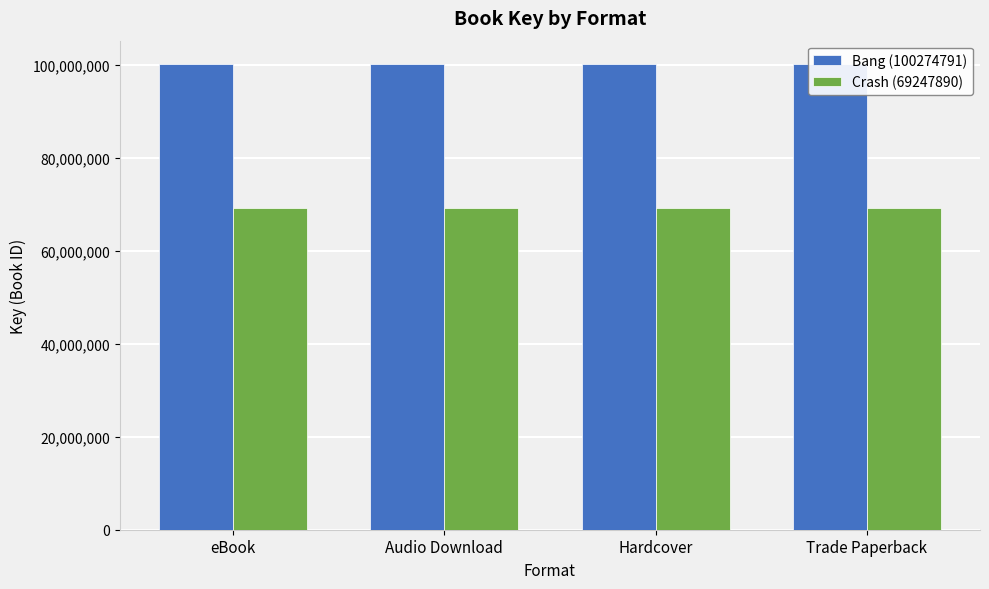

At how many categories does at least one series exceed 78982418?

4